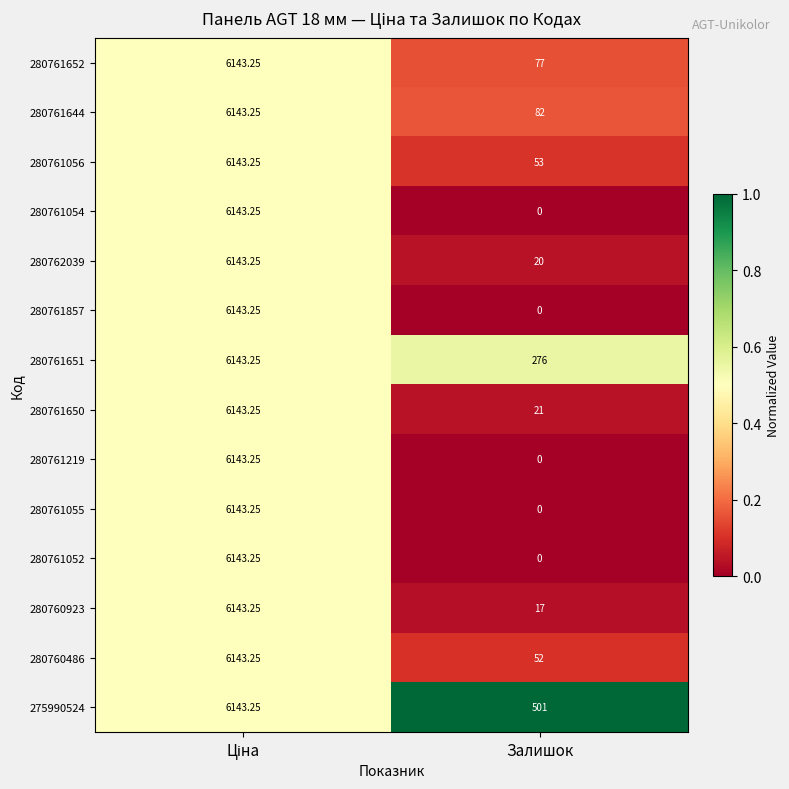

Which category has the lowest value across all series?

Залишок